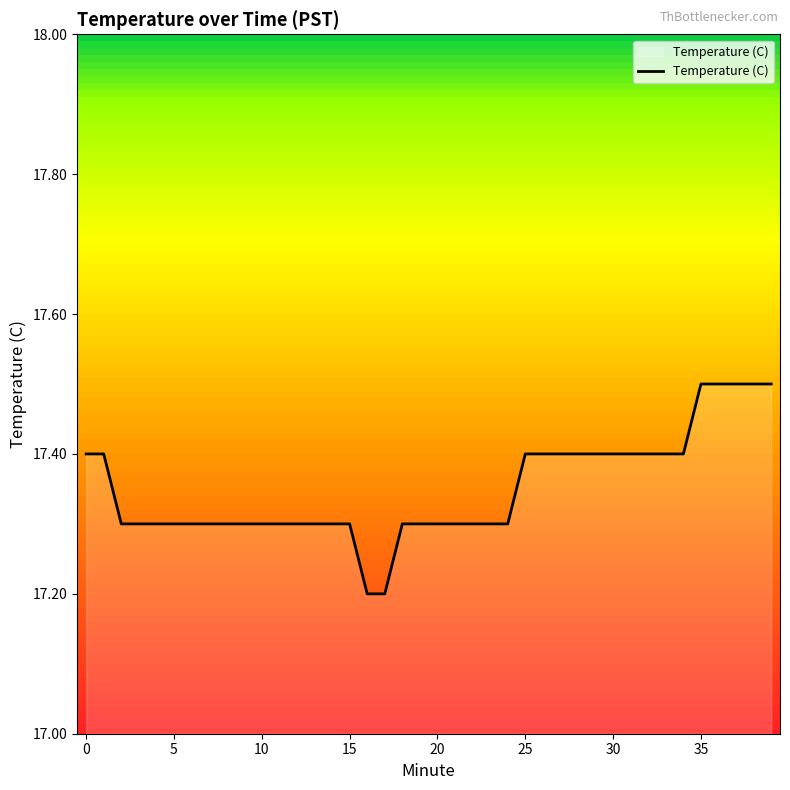

True or false: Temperature (C) has a value of 29.2 at 10.

False